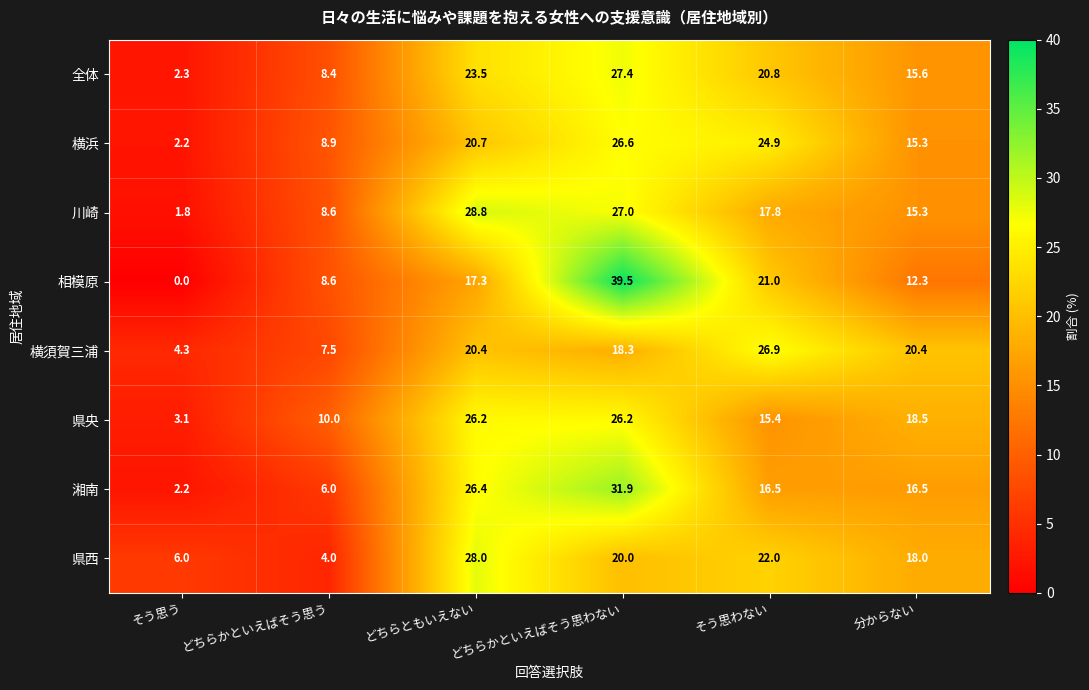

What is the average value of the 横浜 series?

16.4